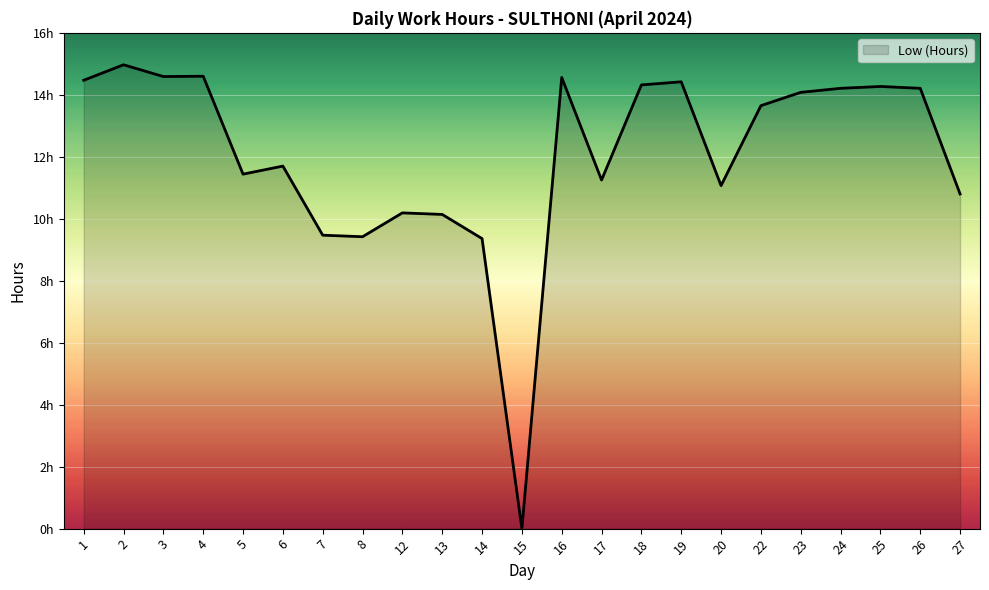

Does the chart display data point markers on the line(s)?

No